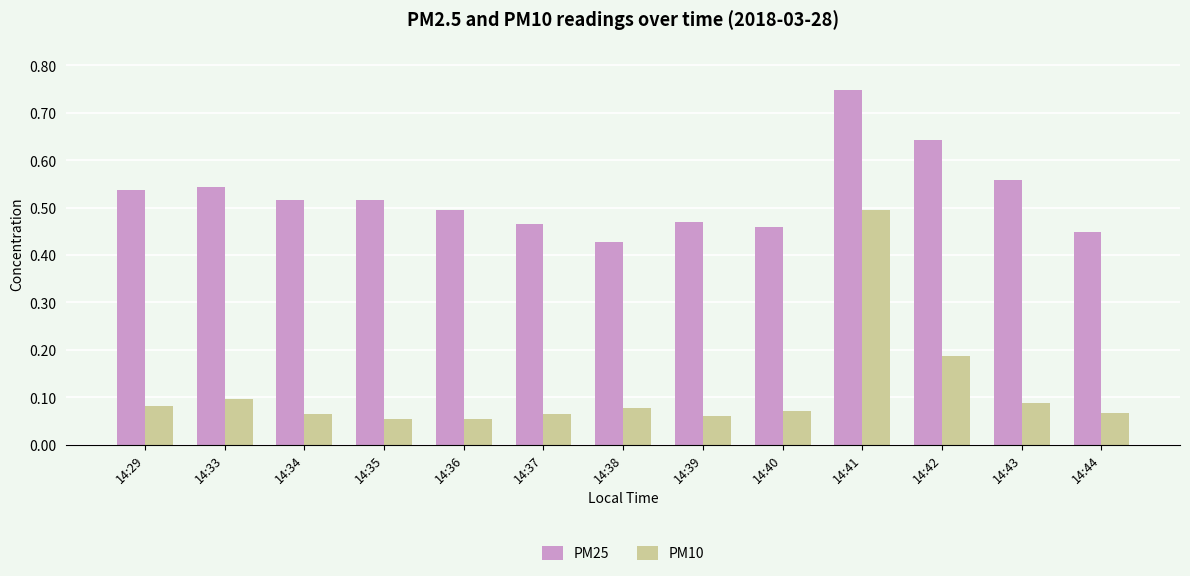

Does the chart contain any negative values?

No